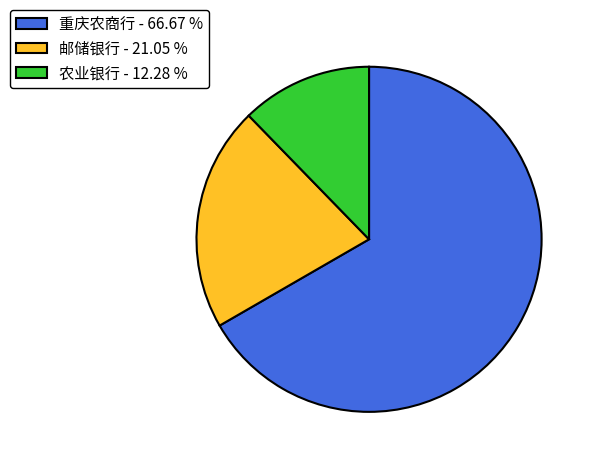

Do 邮储银行 - 21.05 % and 农业银行 - 12.28 % together represent more than half of the pie?

No